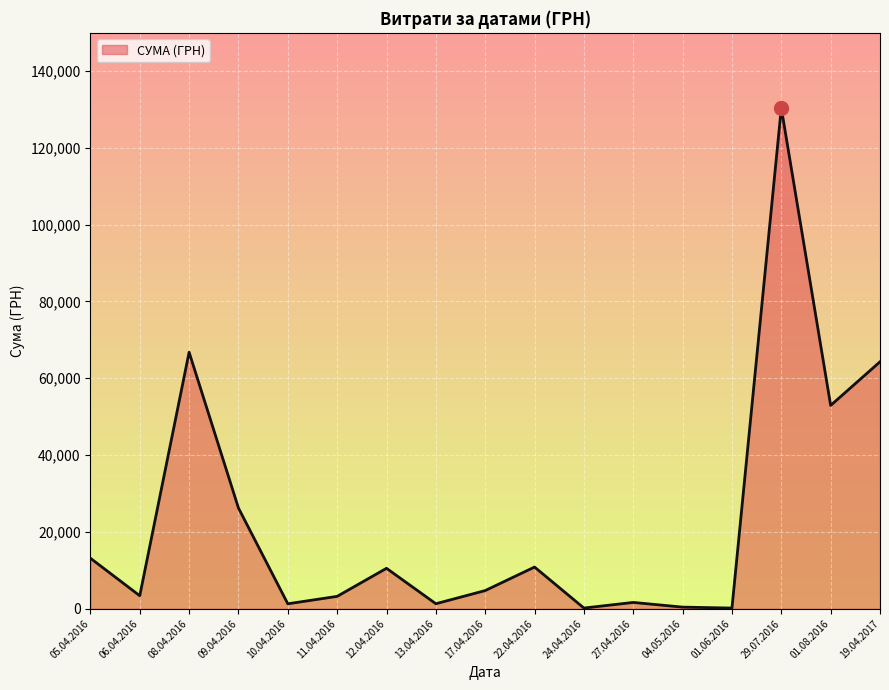

What is the difference between the maximum and minimum values?

130203.7